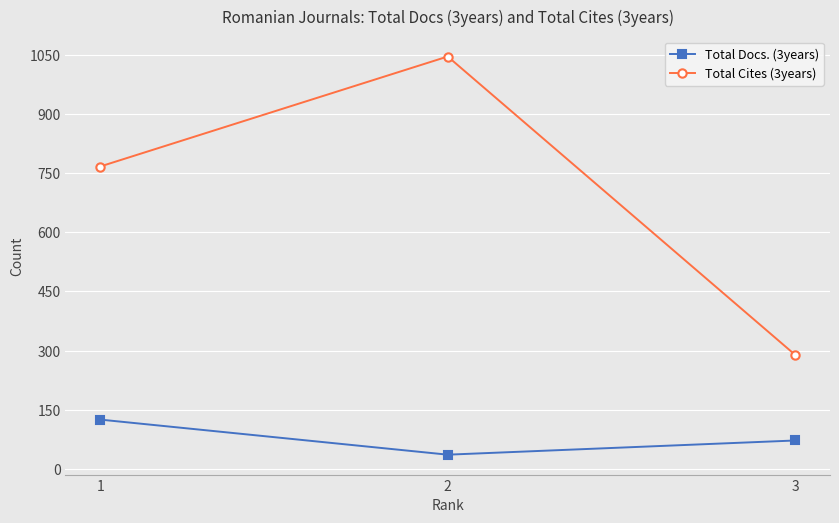

Reading right to left, what are all the values shown in this chart?

Total Docs. (3years): 72	36	125
Total Cites (3years): 289	1046	767